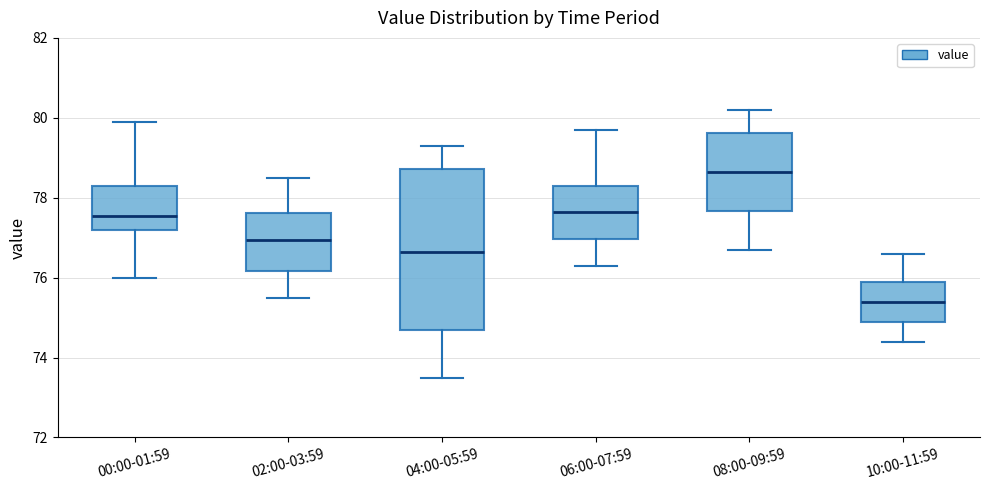

Reading left to right, transcribe this box plot: for each box, give where its median line is, the range the box spans, and where its two whiskers end, as read against the y-axis. The values are not printed on the chart, so give them approximately, as read against the axis.

00:00-01:59: median 77.6, box 77.2 to 78.4, whiskers 76.0 to 80.0
02:00-03:59: median 77.0, box 76.2 to 77.6, whiskers 75.6 to 78.6
04:00-05:59: median 76.6, box 74.8 to 78.8, whiskers 73.6 to 79.4
06:00-07:59: median 77.6, box 77.0 to 78.4, whiskers 76.4 to 79.8
08:00-09:59: median 78.6, box 77.6 to 79.6, whiskers 76.8 to 80.2
10:00-11:59: median 75.4, box 75.0 to 76.0, whiskers 74.4 to 76.6